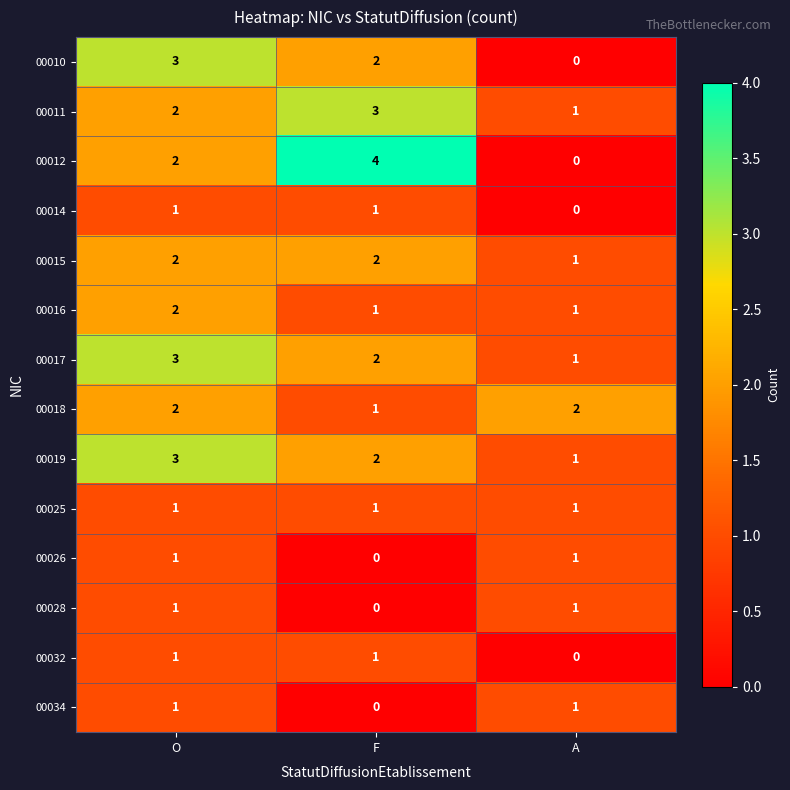

How many 00034 values are between 0 and 1?

3